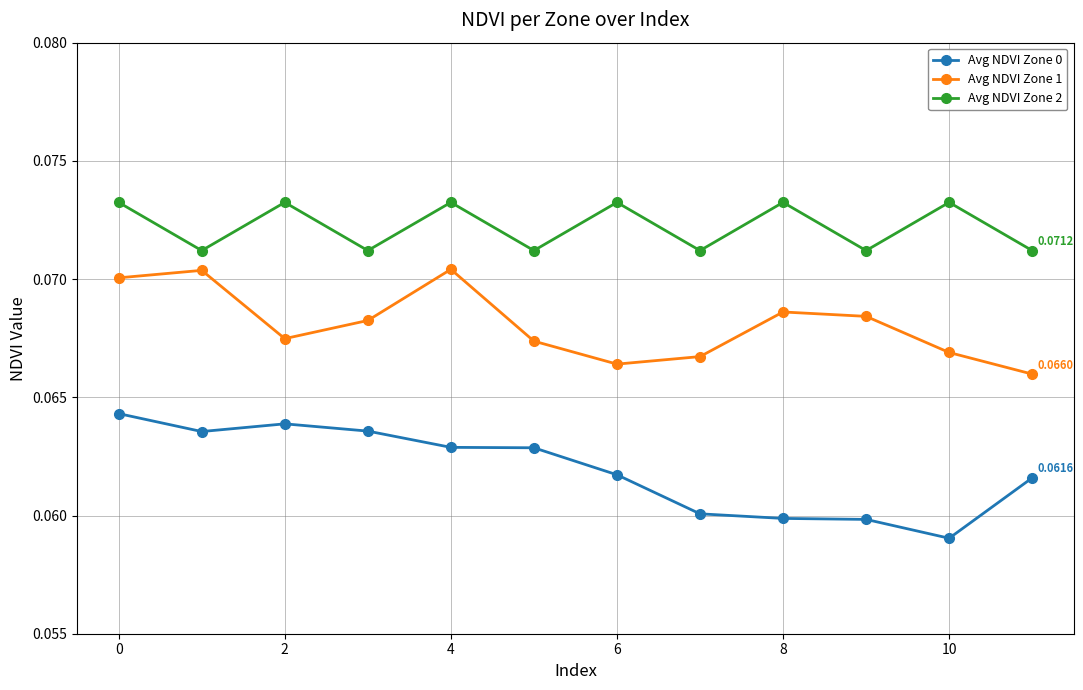

At how many categories does at least one series exceed 0?

12